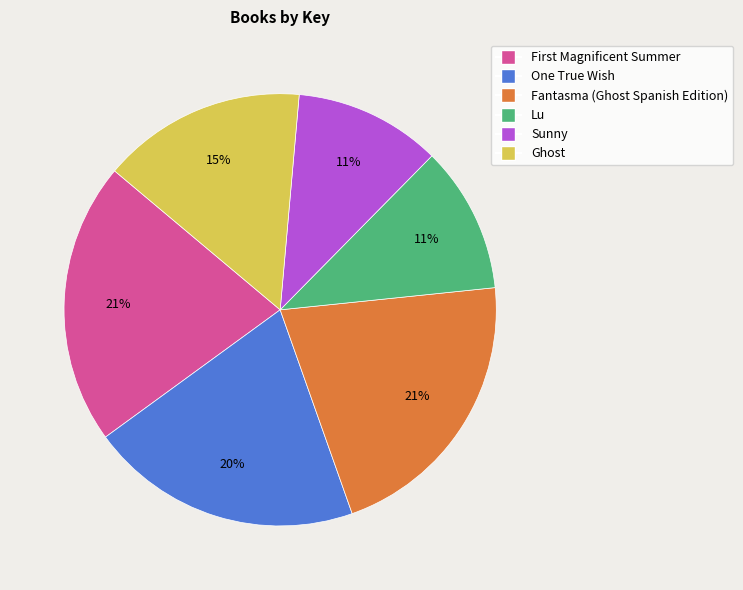

True or false: One True Wish accounts for 6% of the total.

False